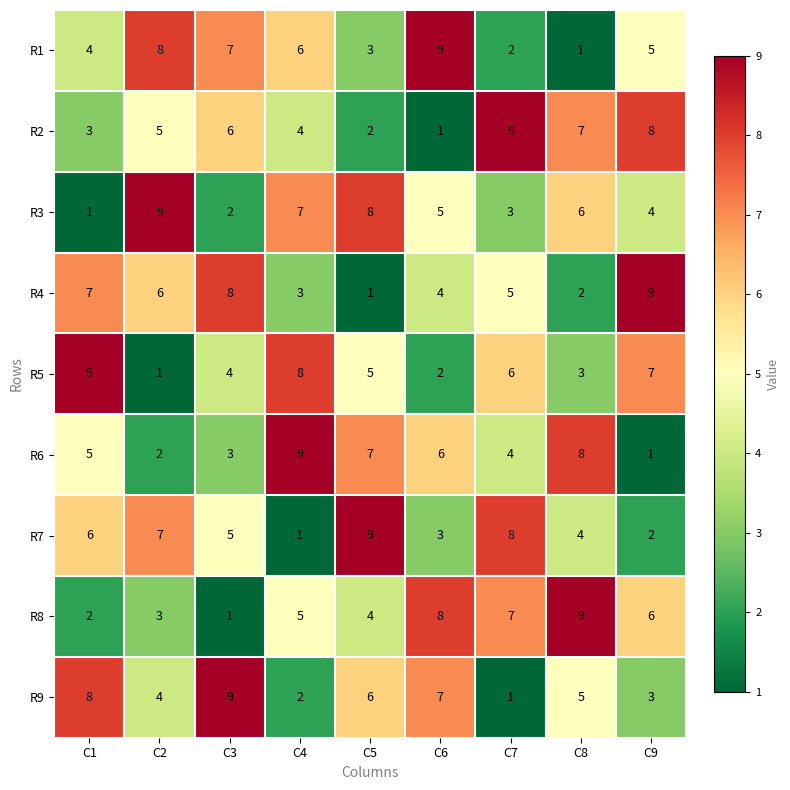

What is the maximum value shown in the chart?

9